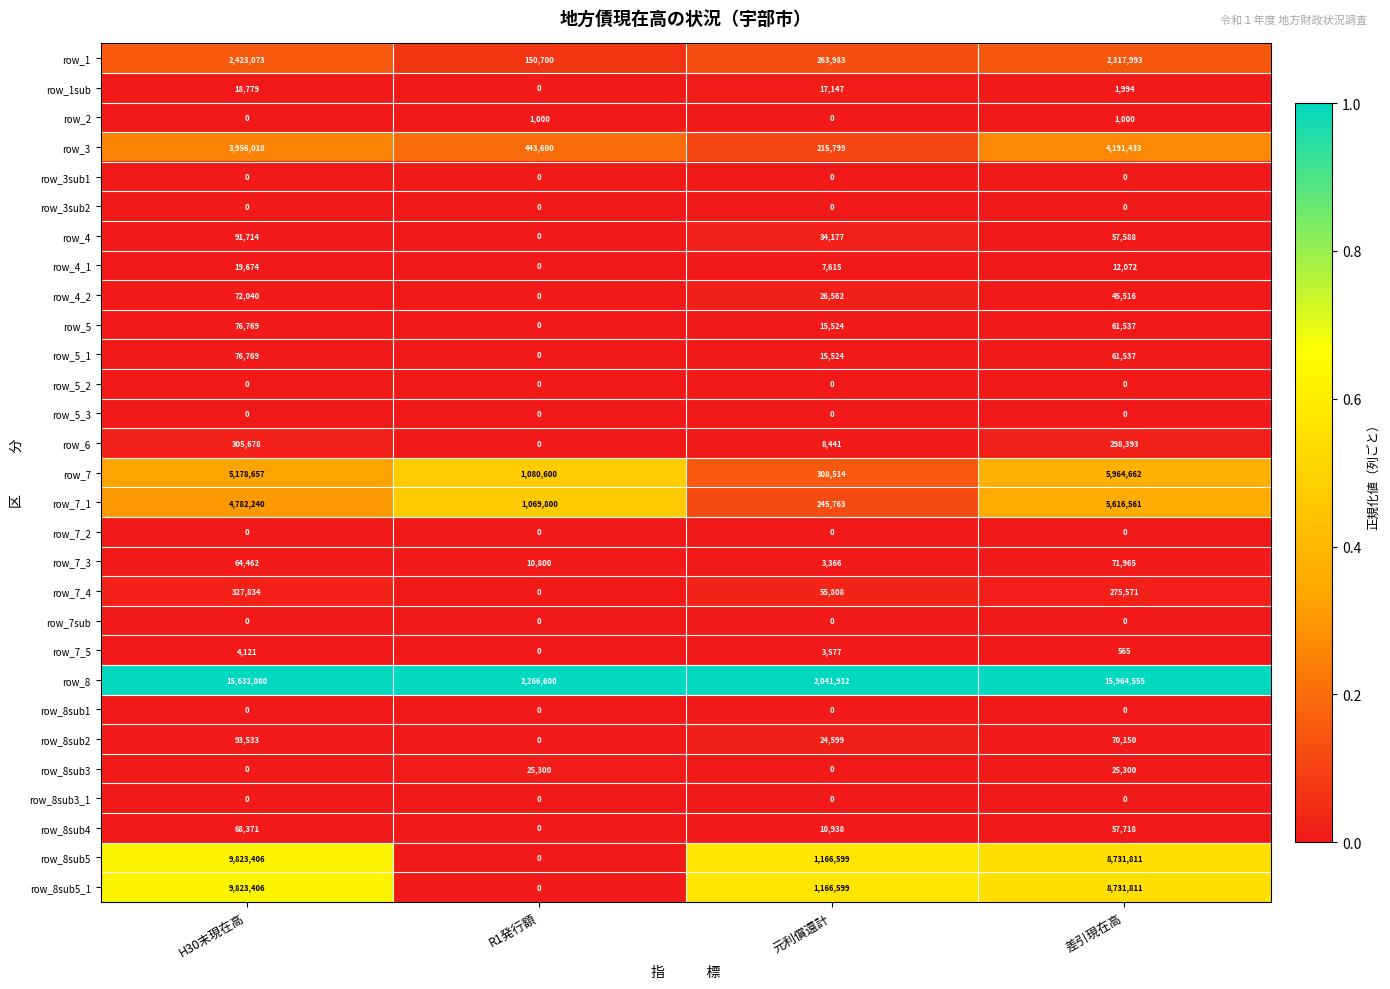

Rank the categories by row_8sub5 value from lowest to highest.

R1発行額, 元利償還計, 差引現在高, H30末現在高